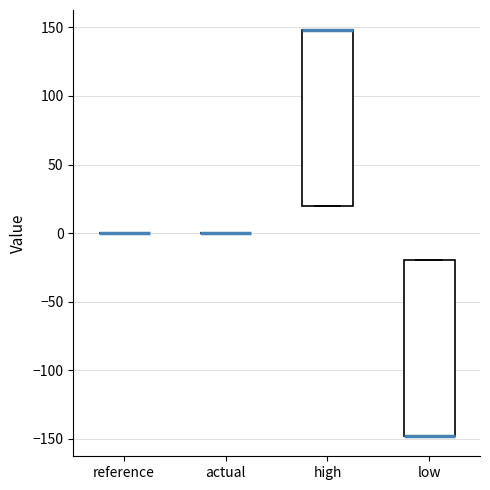

Reading left to right, transcribe this box plot: for each box, give where its median line is, the range the box spans, and where its two whiskers end, as read against the y-axis. The values are not printed on the chart, so give them approximately, as read against the axis.

reference: box collapsed to a line at 0, whiskers 0 to 0
actual: box collapsed to a line at 0, whiskers 0 to 0
high: median 150 (drawn on the box's upper edge), box 20 to 150, whiskers 20 to 150
low: median -150 (drawn on the box's lower edge), box -150 to -20, whiskers -150 to -20